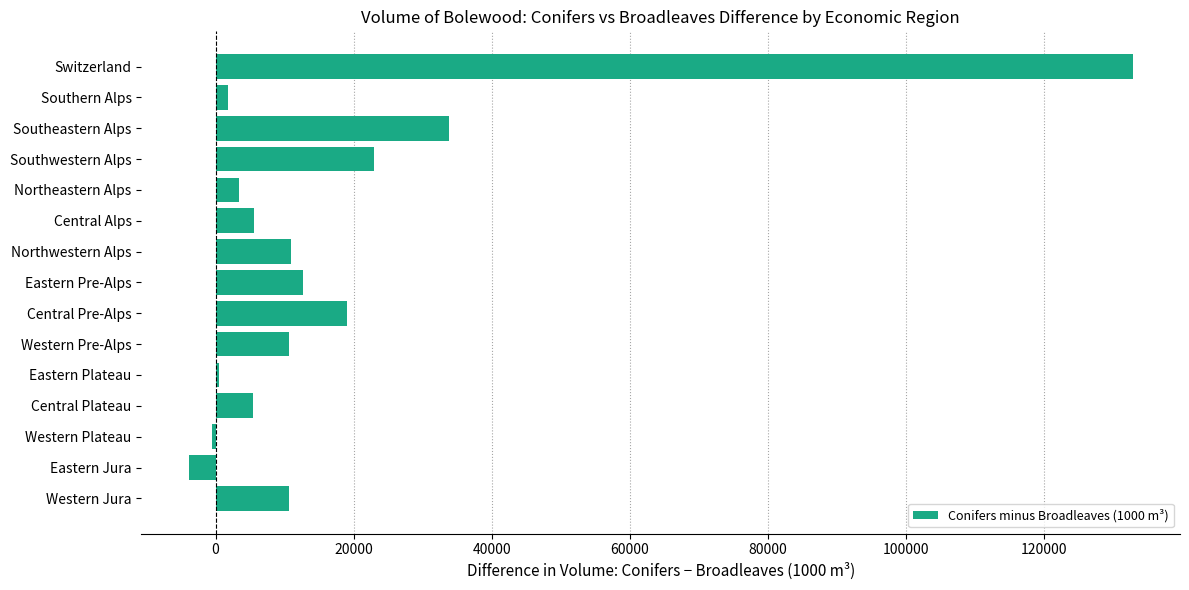

How many bars are there in total?

15